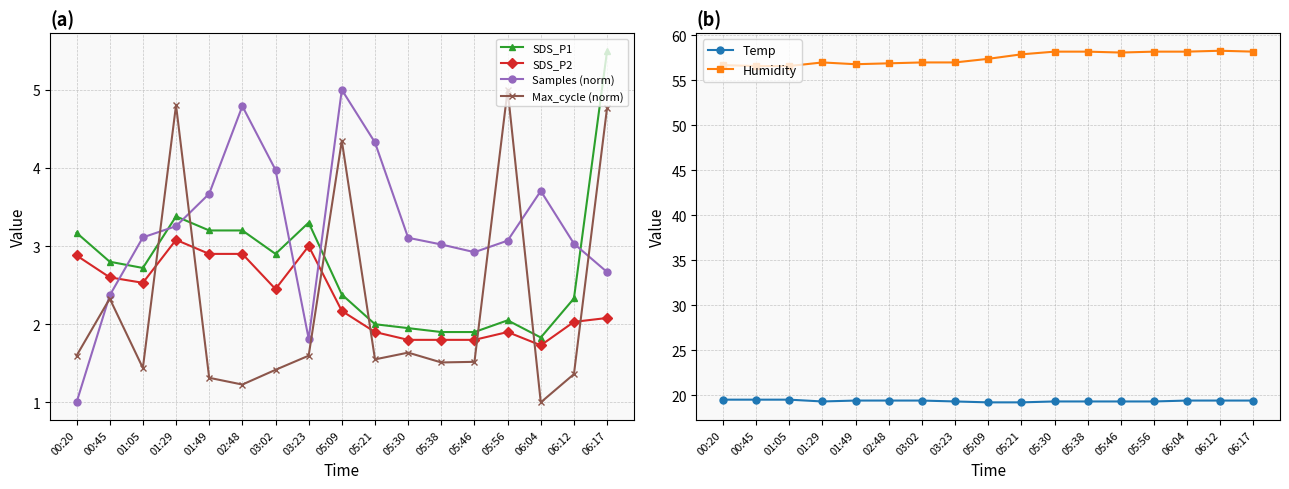

What is the label of the 17th point from the right?

00:20